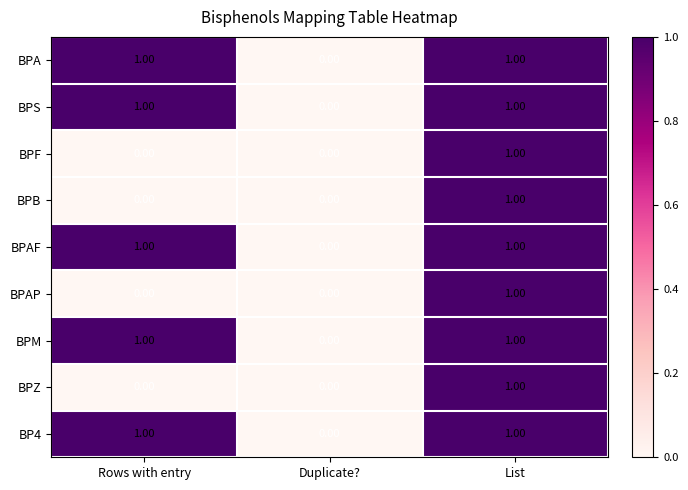

At which category is the sum across all series the highest?

List